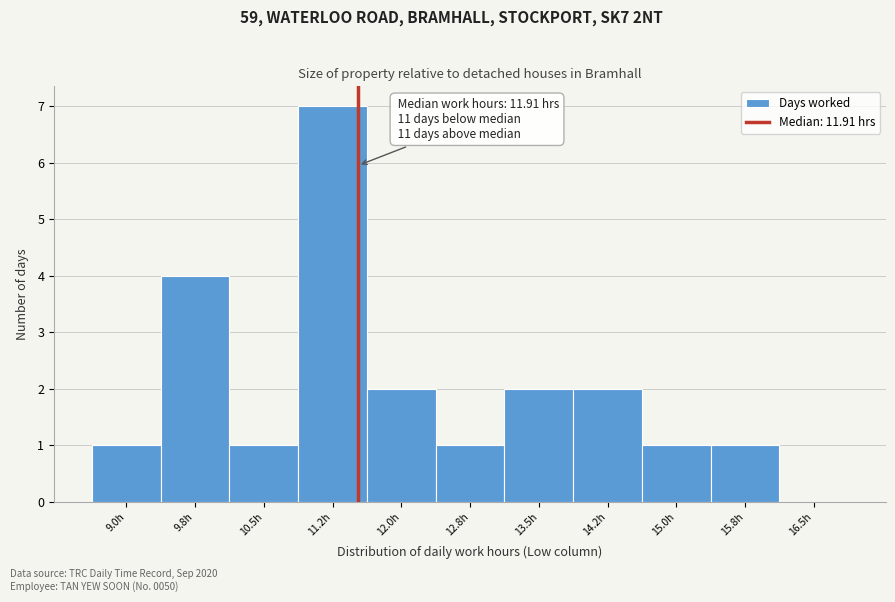

Reading right to left, list all the values displayed in this chart.

16.5h=0	15.8h=1	15.0h=1	14.2h=2	13.5h=2	12.8h=1	12.0h=2	11.2h=7	10.5h=1	9.8h=4	9.0h=1